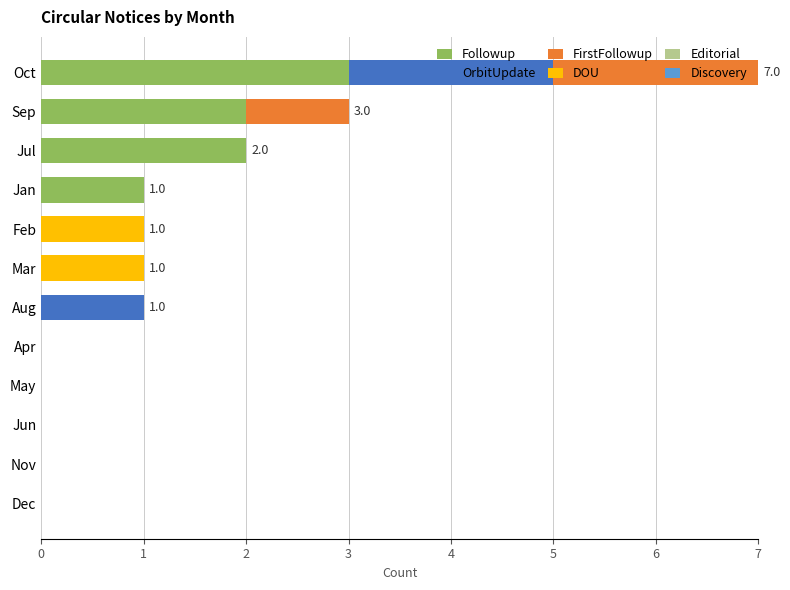

At which category is the sum across all series the highest?

Oct